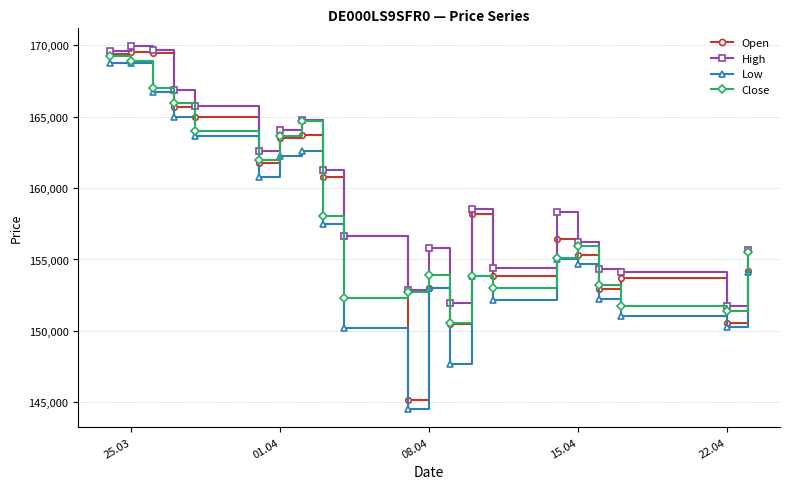

How many interior local valleys does the Low series have?

5